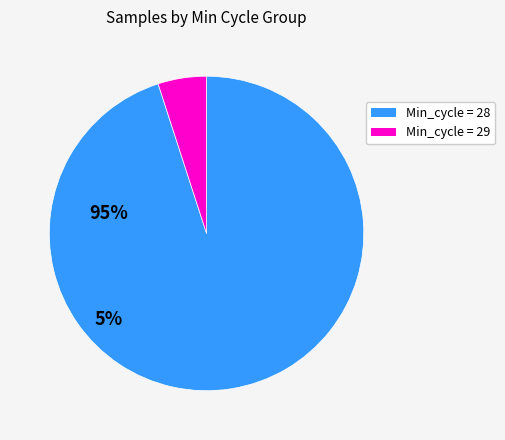

Does any single category account for the majority?

Yes